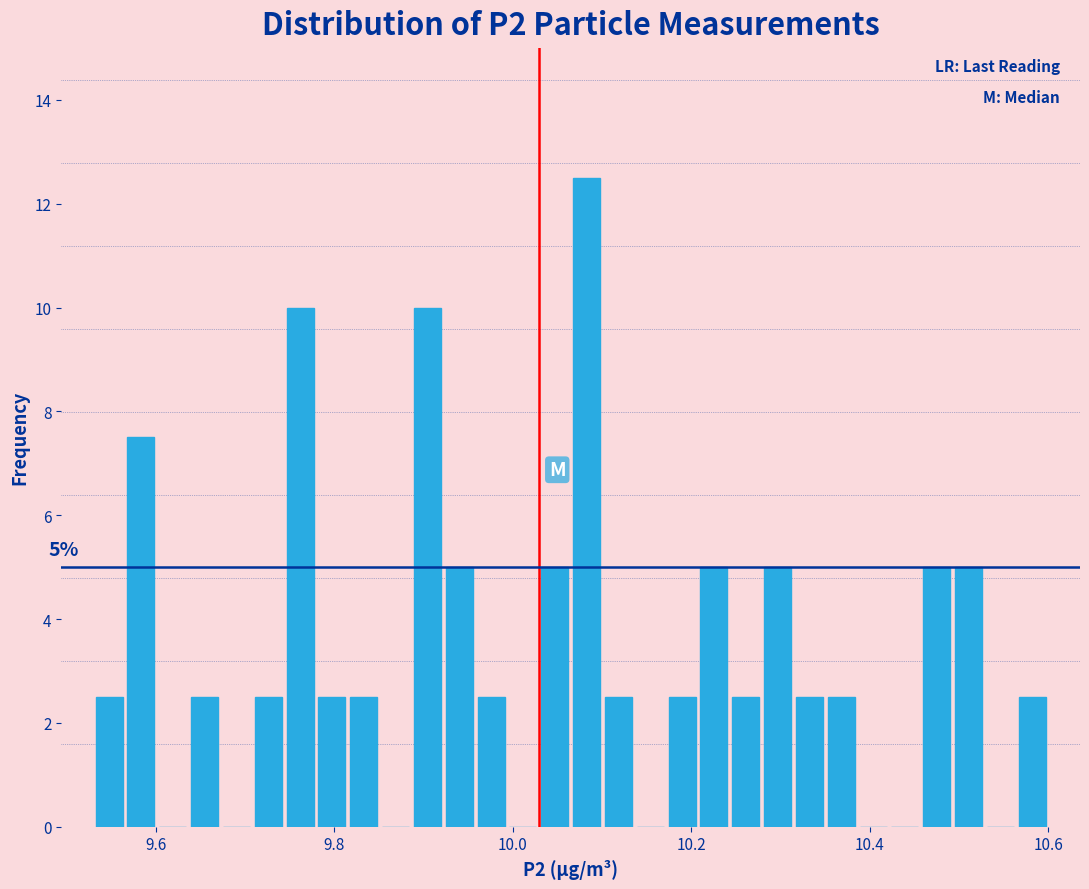

Around what value on the x-axis is the tallest bar? Give the approximate position of its centre, as read against the axis.

10.08